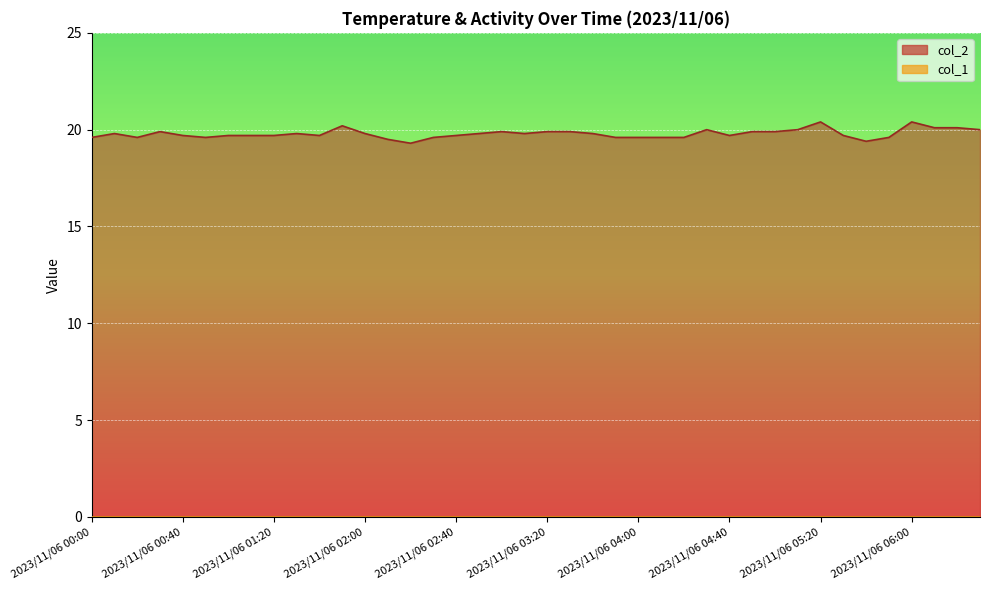

What is the change in value from 2023/11/06 01:50 to 2023/11/06 06:30?

-0.2